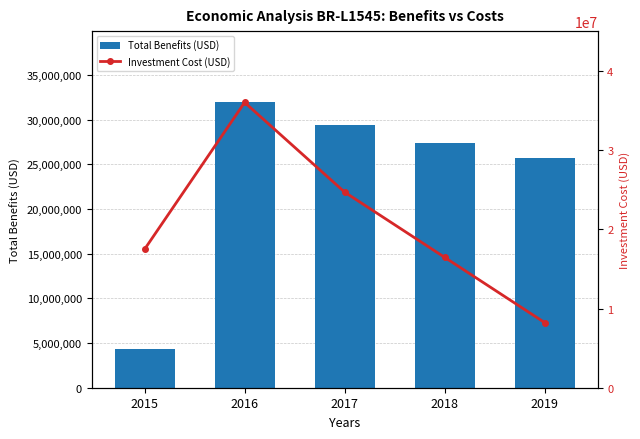

Which category has the lowest value in the Total Benefits (USD) series?

2015